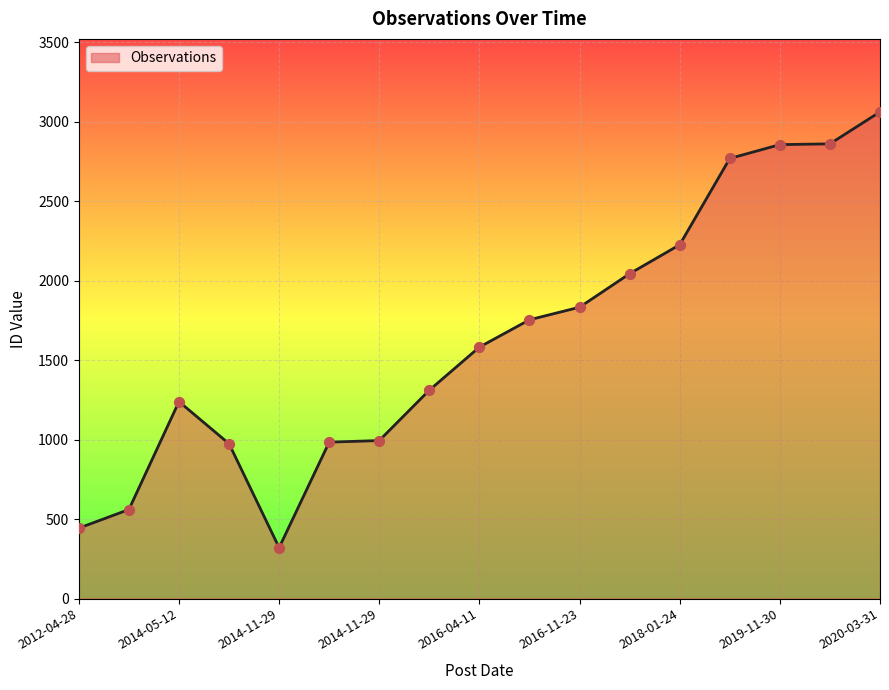

What is the minimum value shown in the chart?

320